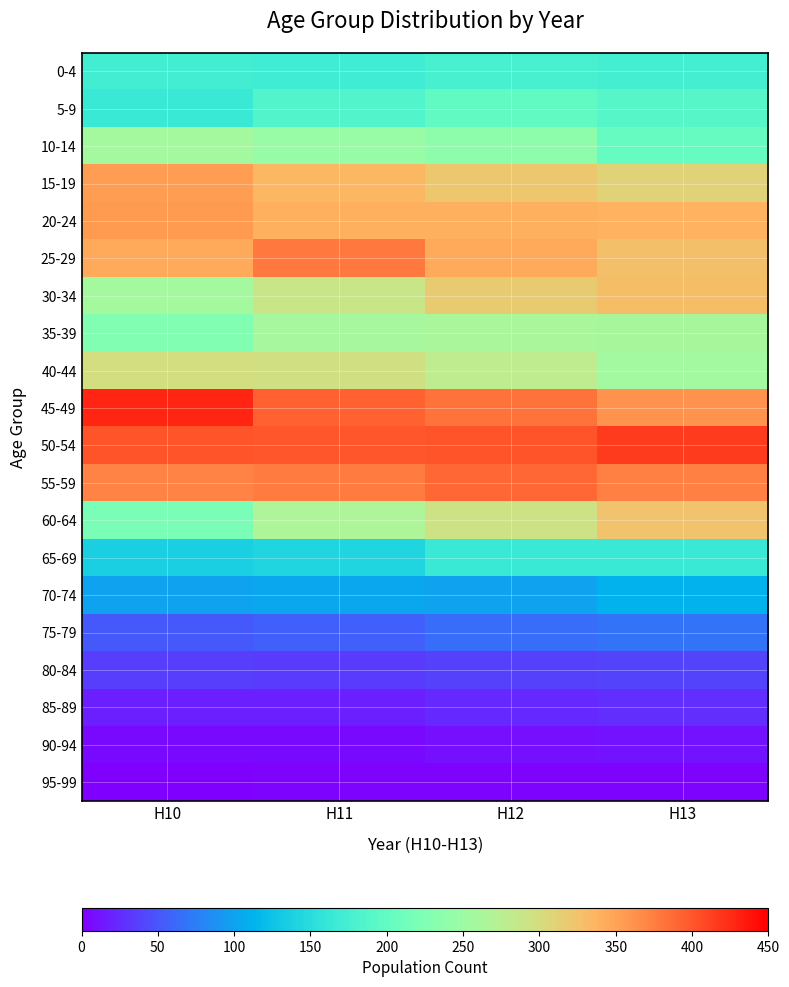

Rank the series by their maximum value, from lowest to highest.

95-99, 90-94, 85-89, 80-84, 75-79, 70-74, 65-69, 0-4, 5-9, 10-14, 35-39, 40-44, 60-64, 30-34, 15-19, 20-24, 25-29, 55-59, 50-54, 45-49